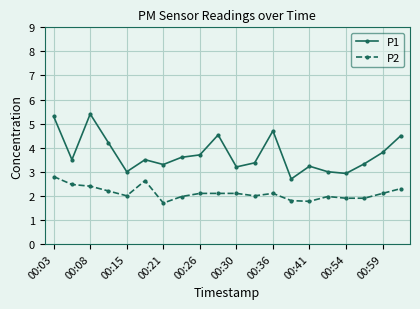

What is the difference between the maximum and minimum values in the P1 series?

2.7